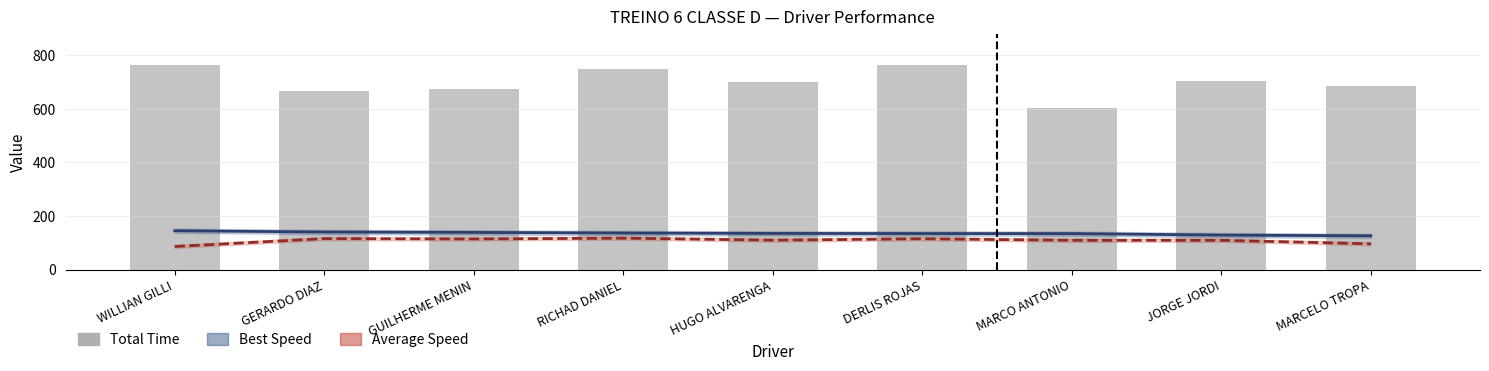

What are all the series names shown in the legend?

Best Speed, Average Speed, Total Time